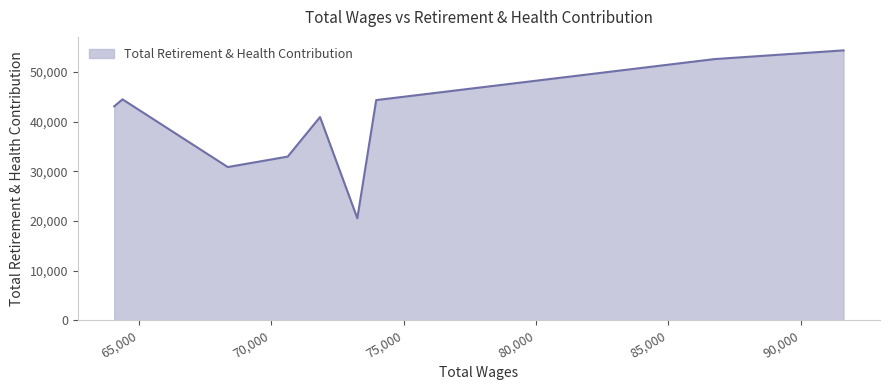

What is the minimum value shown in the chart?

20536